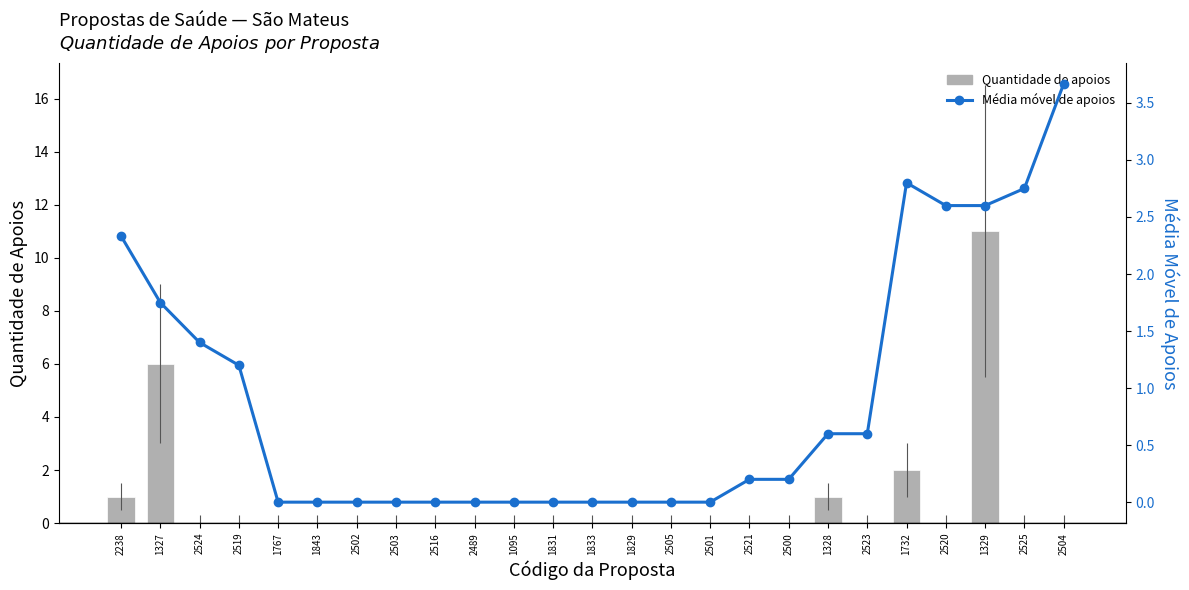

How many values in Média móvel de apoios are above zero?

13